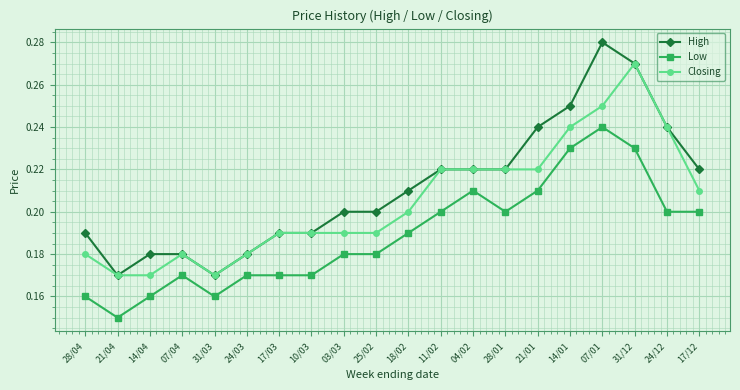

True or false: Low and High cross at least once.

False